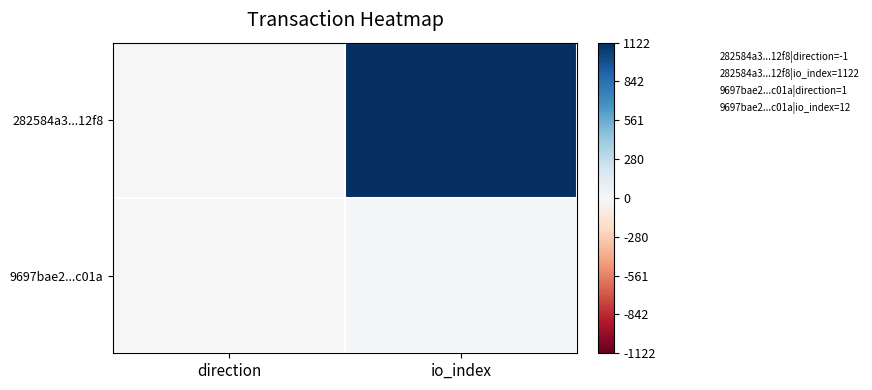

Which series has the largest range (max minus min)?

282584a3...12f8